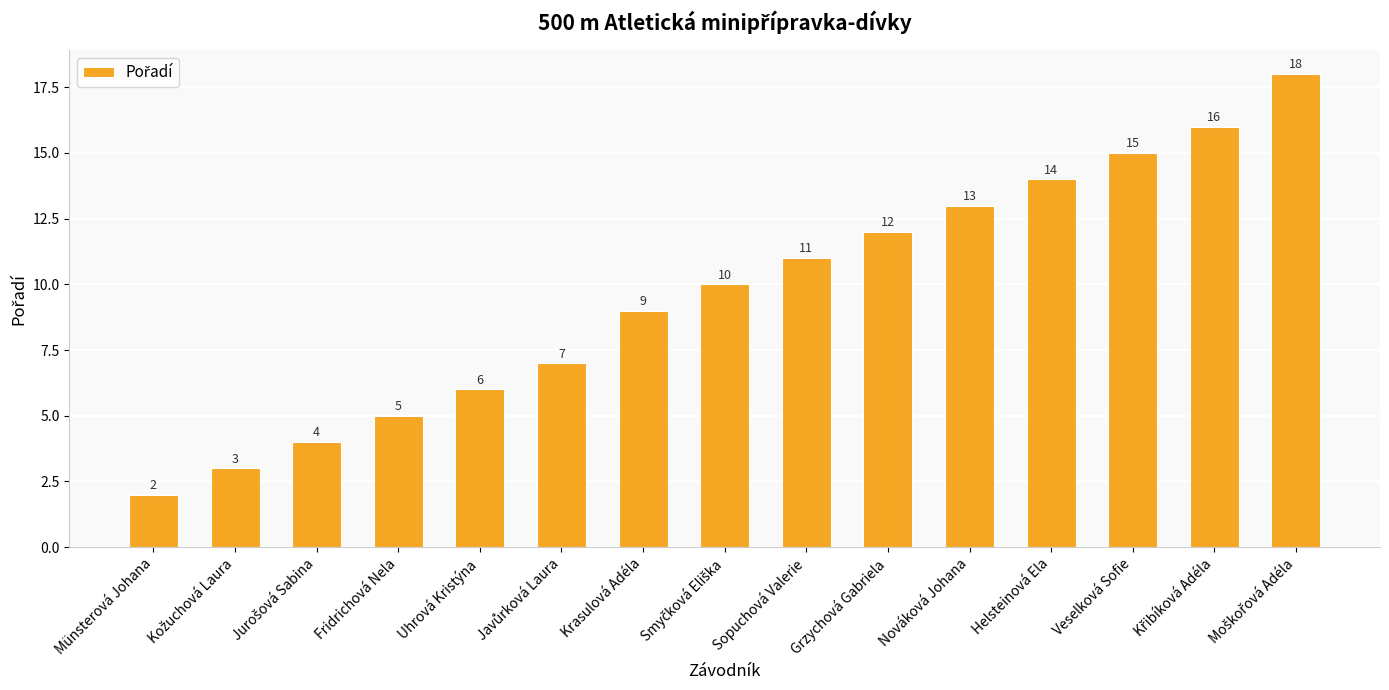

Reading right to left, transcribe all the data shown in this chart.

18	16	15	14	13	12	11	10	9	7	6	5	4	3	2